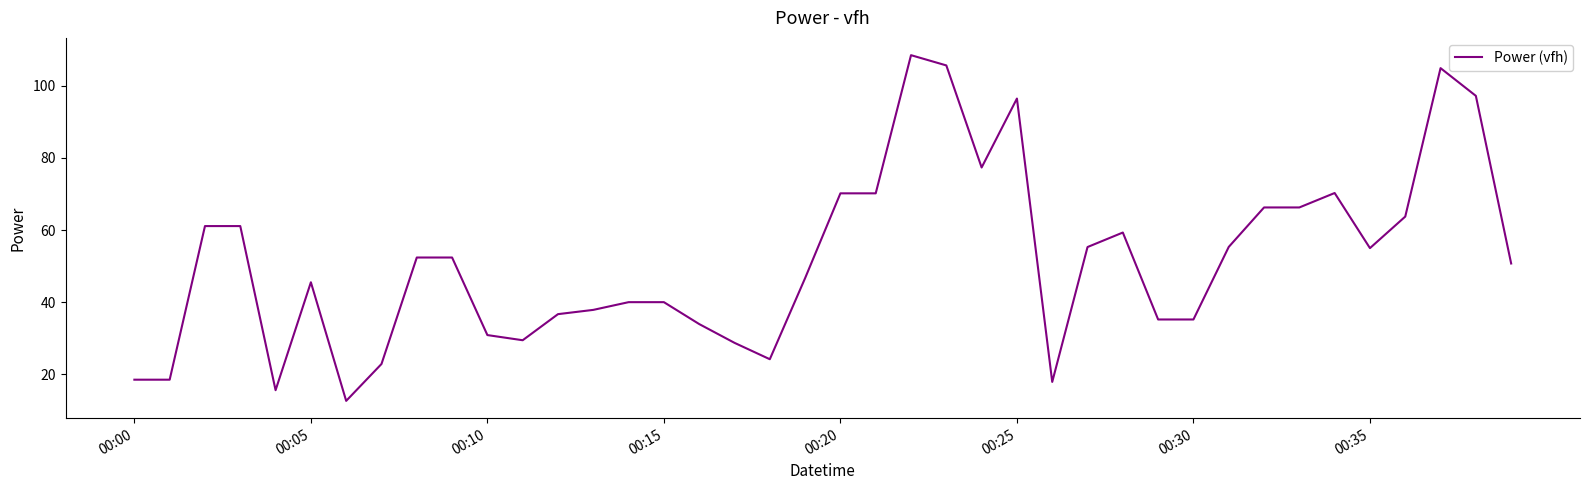

What is the maximum value shown in the chart?

108.5